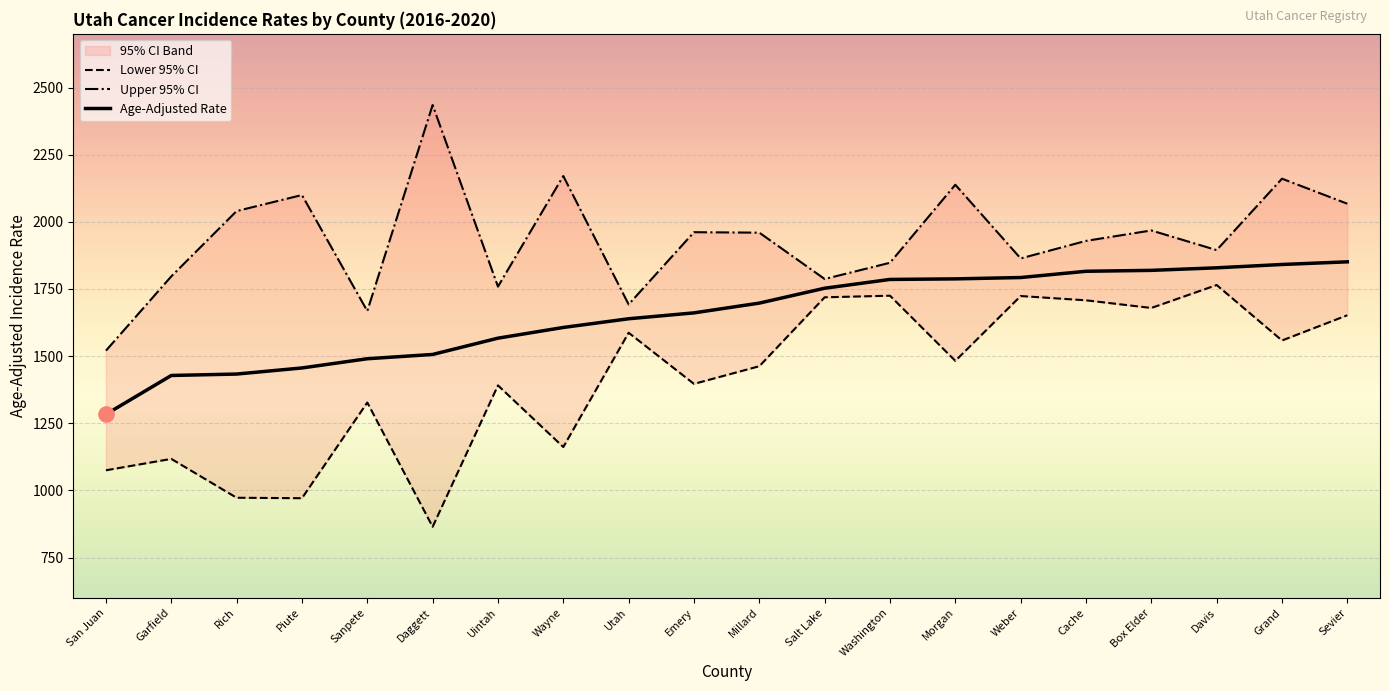

Which series reaches the maximum Y coordinate?

Upper 95% CI